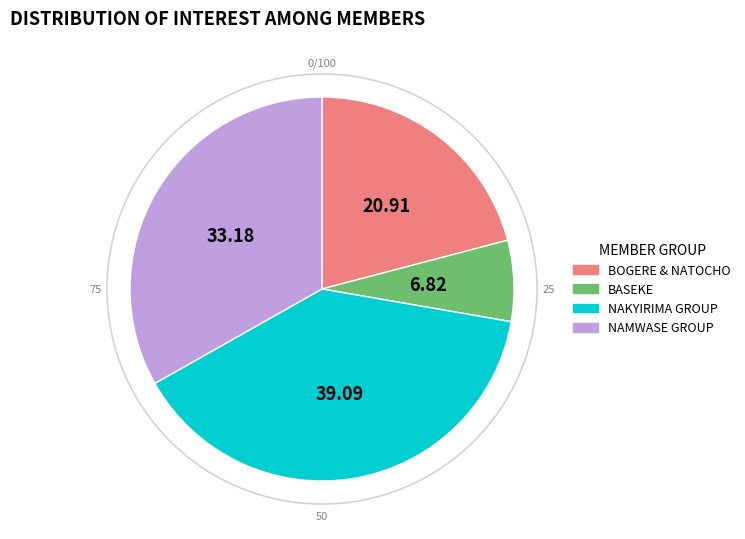

Rank the categories by value from lowest to highest.

BASEKE, BOGERE & NATOCHO, NAMWASE GROUP, NAKYIRIMA GROUP